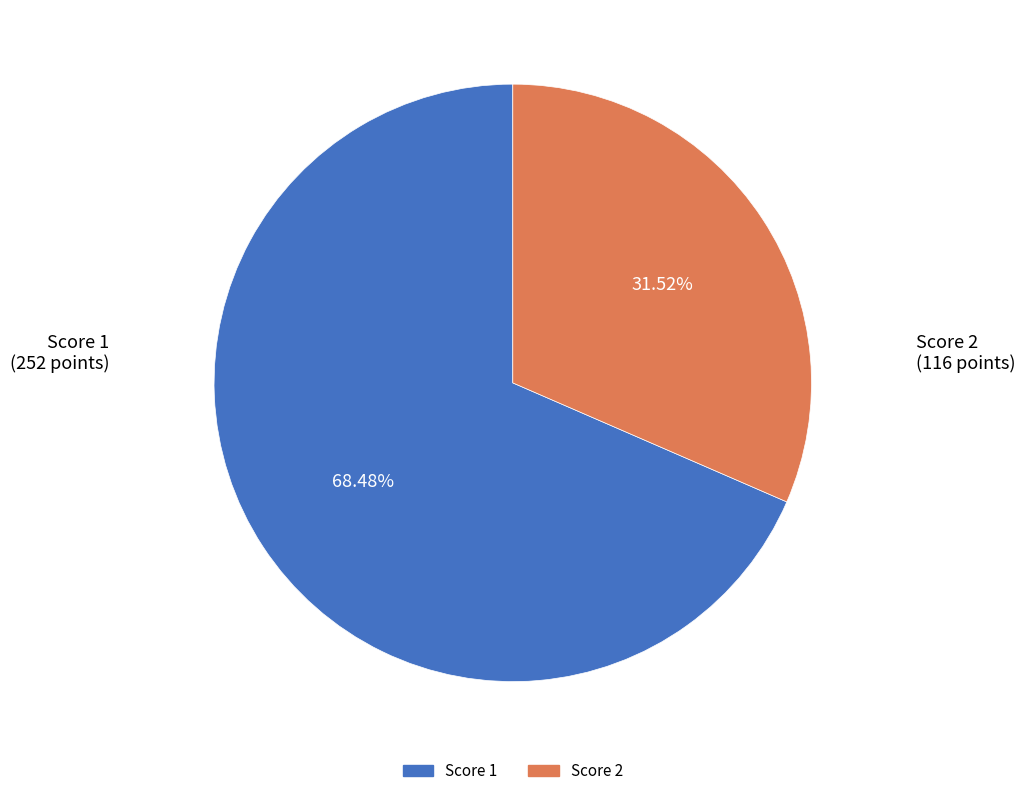

Is there a majority slice in this chart?

Yes